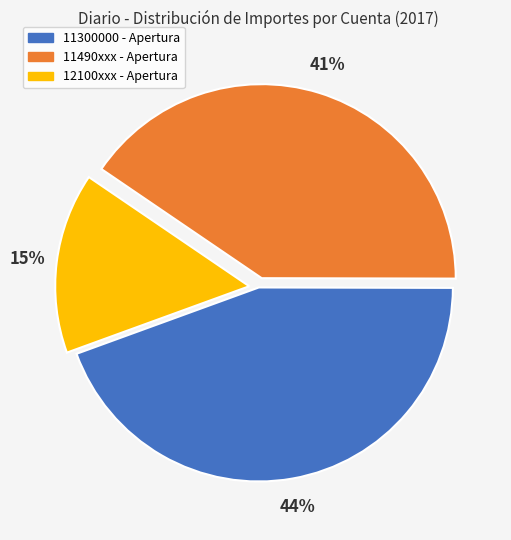

Count the number of slices in the pie.

3